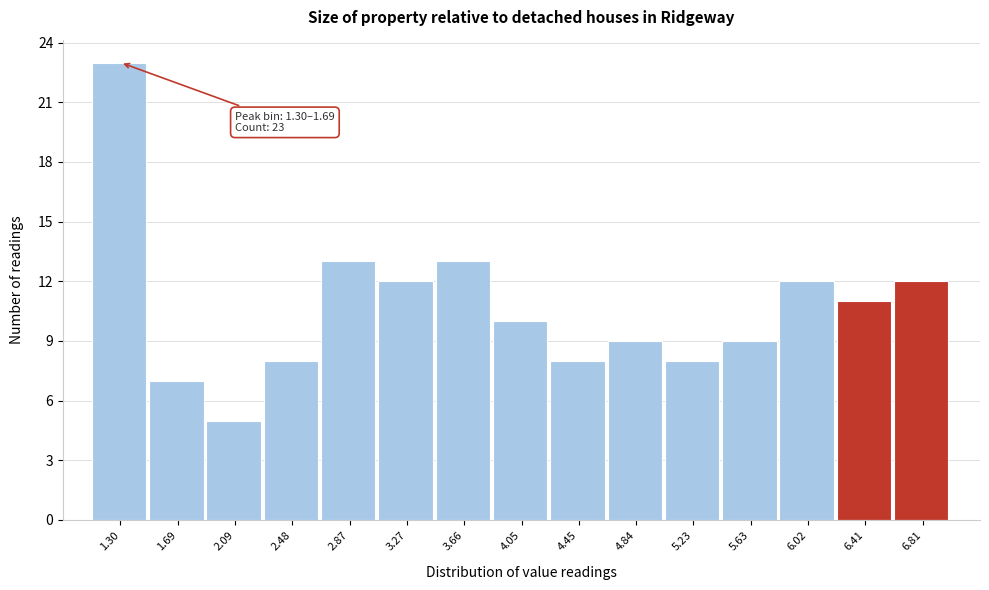

Reading left to right, transcribe all the data shown in this chart.

1.30=23	1.69=7	2.09=5	2.48=8	2.87=13	3.27=12	3.66=13	4.05=10	4.45=8	4.84=9	5.23=8	5.63=9	6.02=12	6.41=11	6.81=12